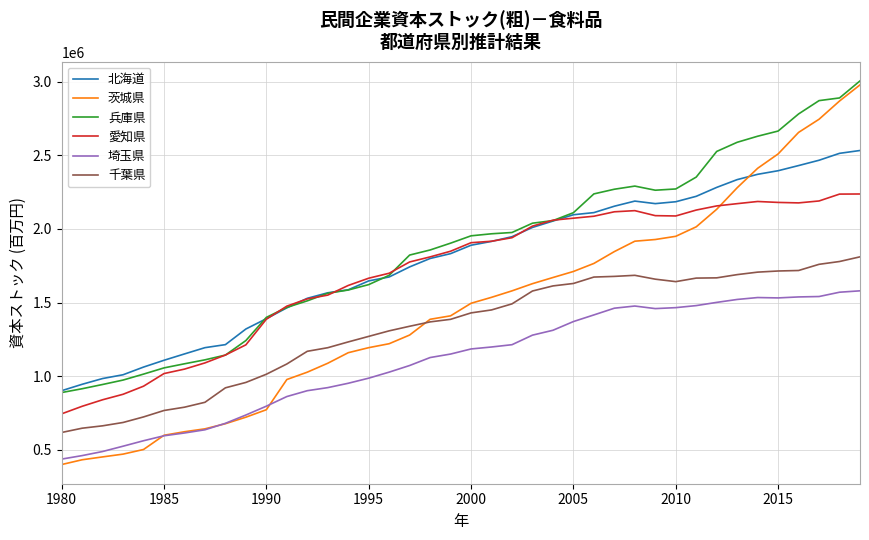

What is the minimum value for 千葉県?

617902